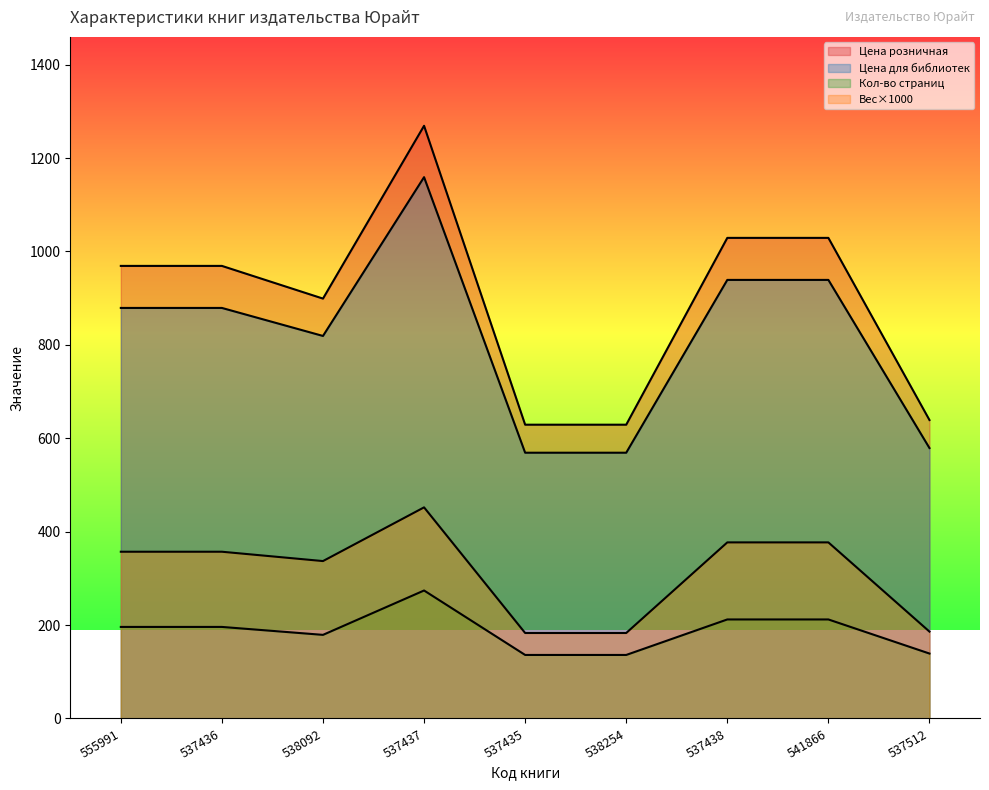

How many series are shown in this chart?

4